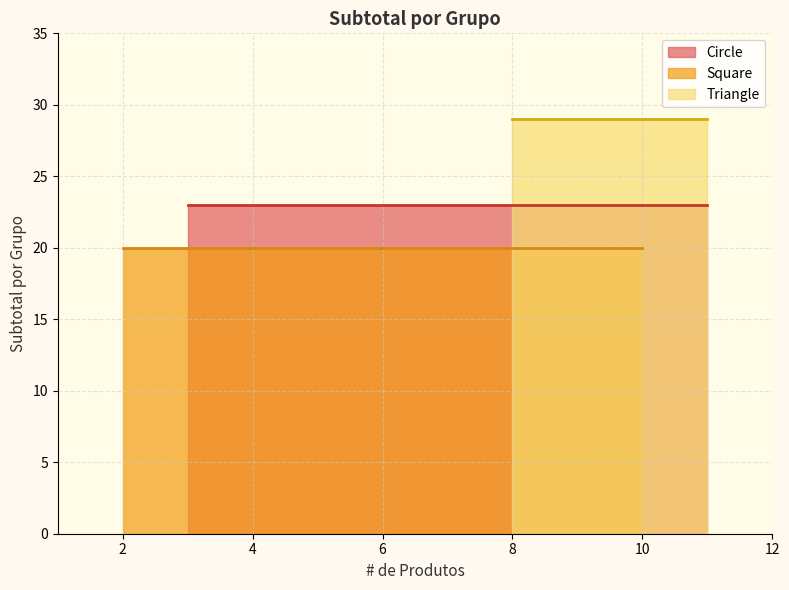

At which label is Circle closest to 23?

3